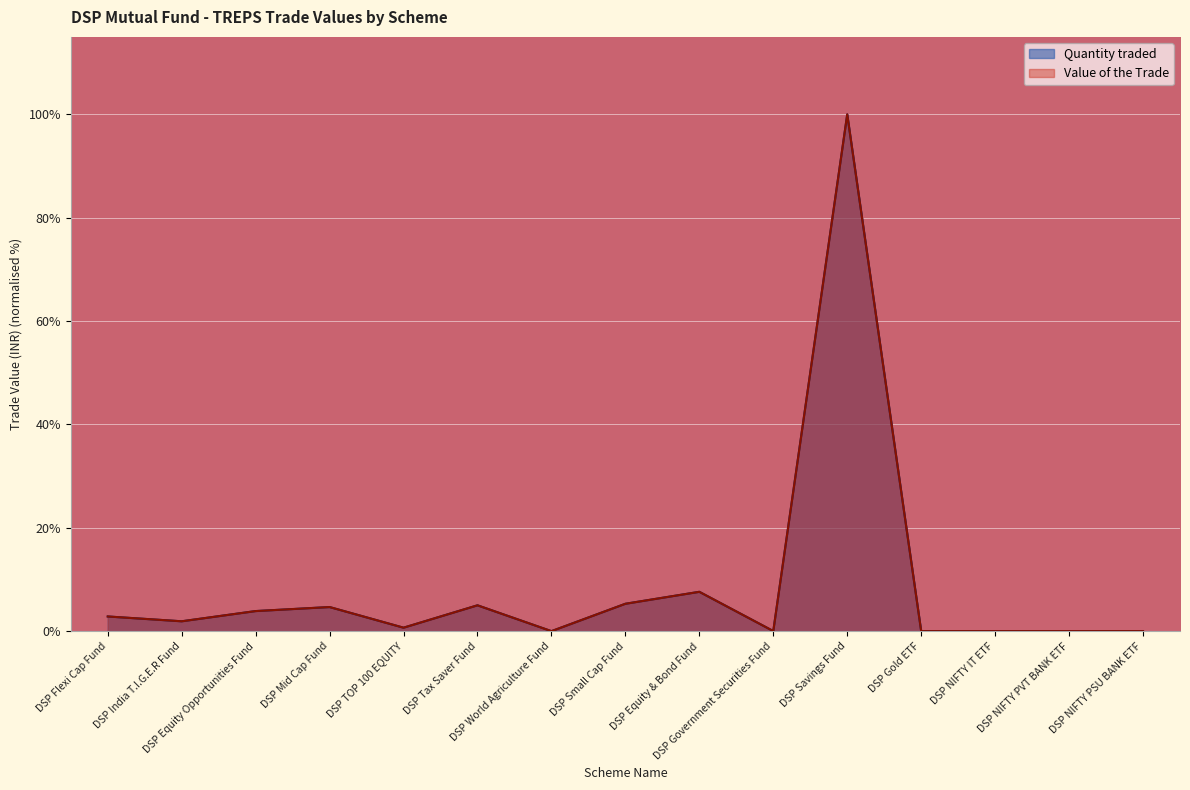

Which category has the lowest value in the Value of the Trade series?

DSP NIFTY PSU BANK ETF